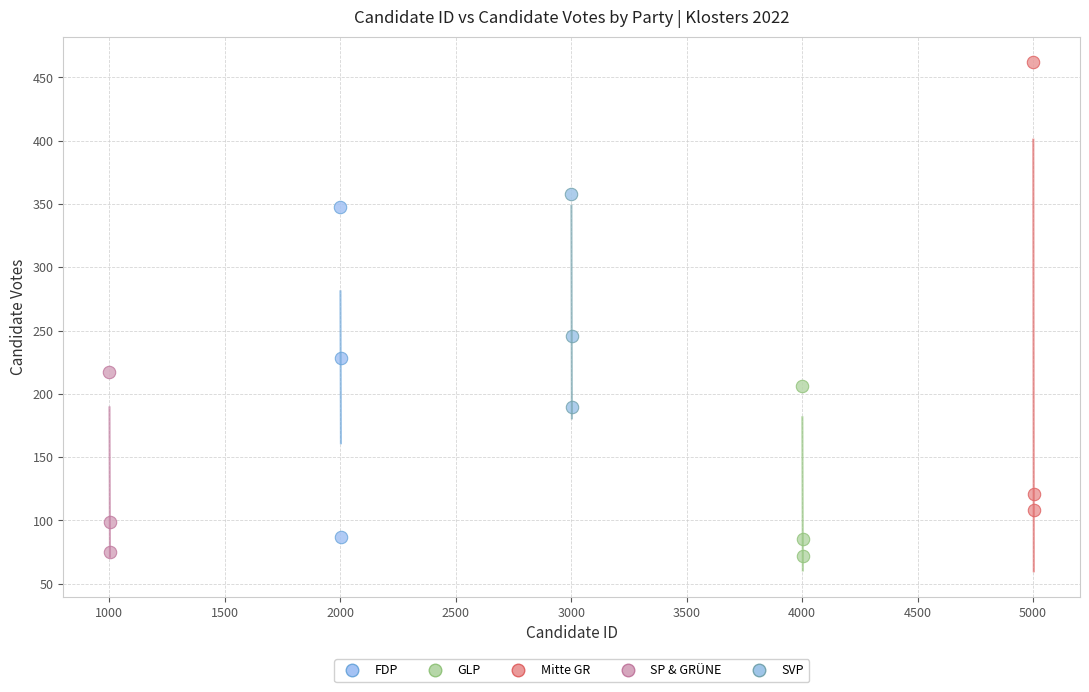

Which series contains the highest Y value?

Mitte GR